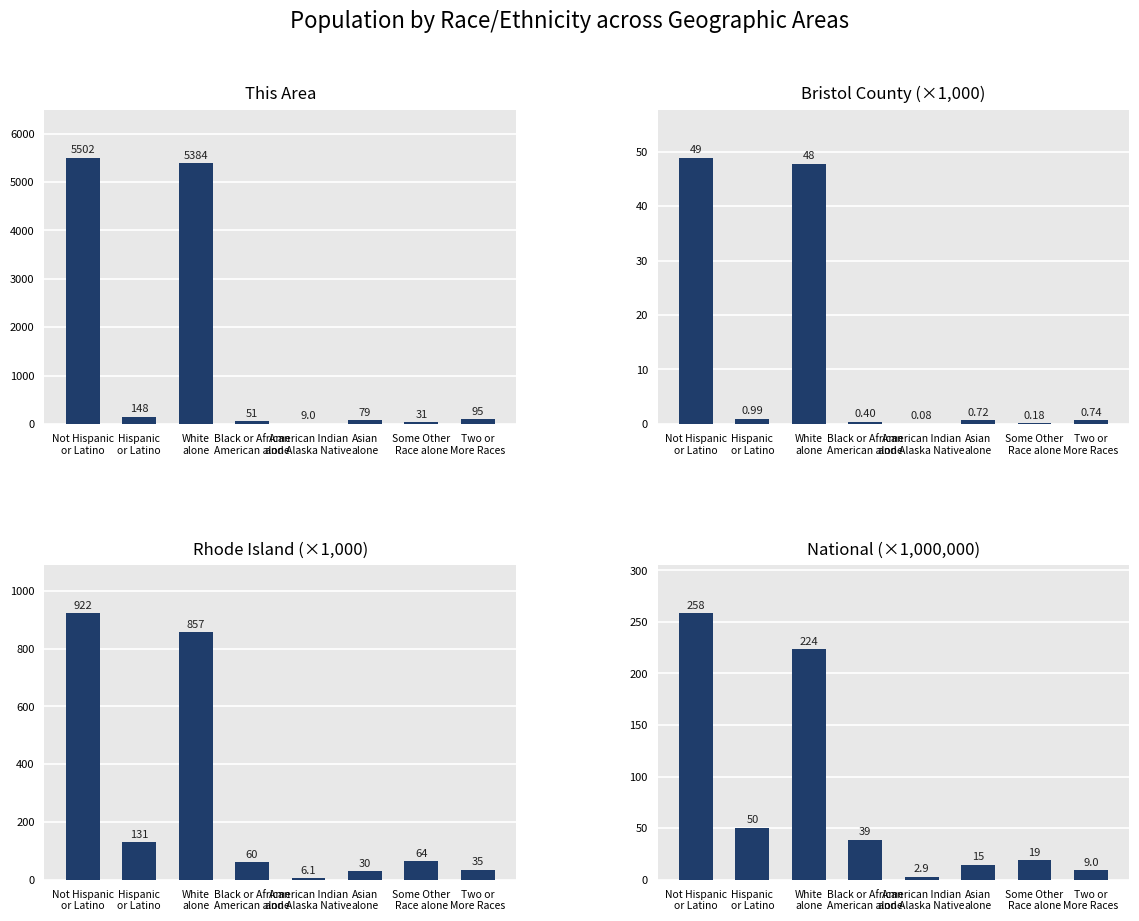

At which label is Rhode Island closest to 463?

Hispanic
or Latino